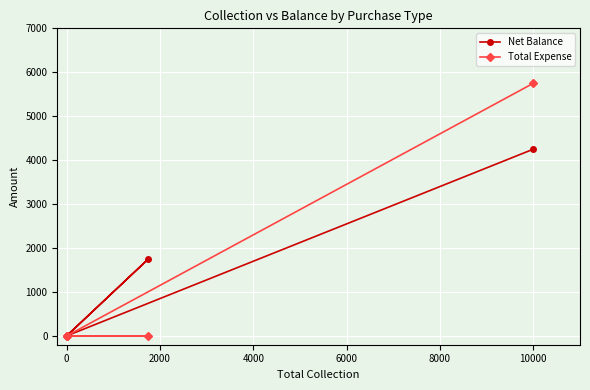

What are all the series names shown in the legend?

Net Balance, Total Expense